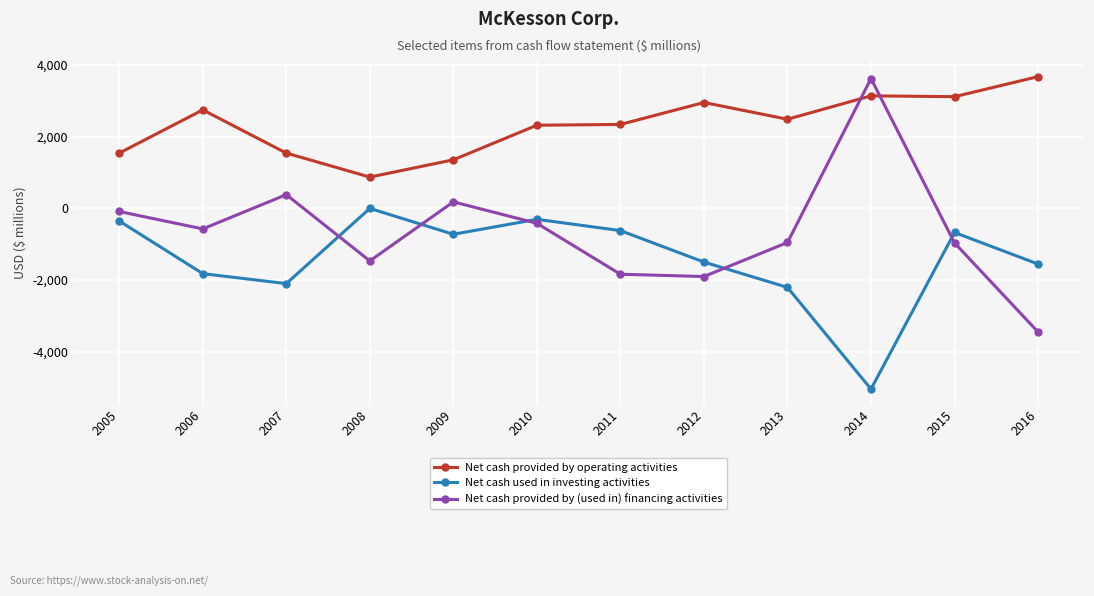

Is the value of Net cash provided by operating activities at 2005 greater than the value of Net cash provided by (used in) financing activities at 2013?

Yes